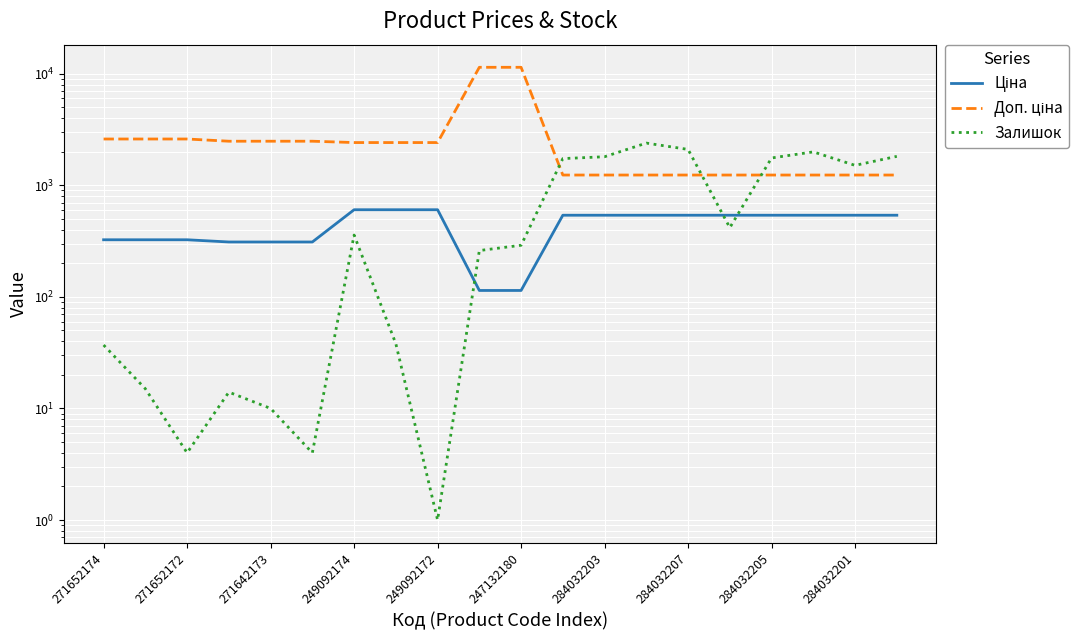

True or false: Ціна has a value of 324.8 at 271652174.

True